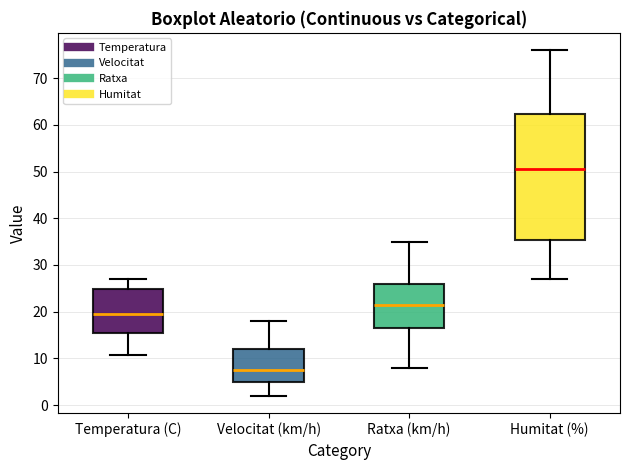

Where is the lower edge of the box for Velocitat (km/h) on the y-axis? The values are not printed on the chart, so give them approximately, as read against the axis.

5